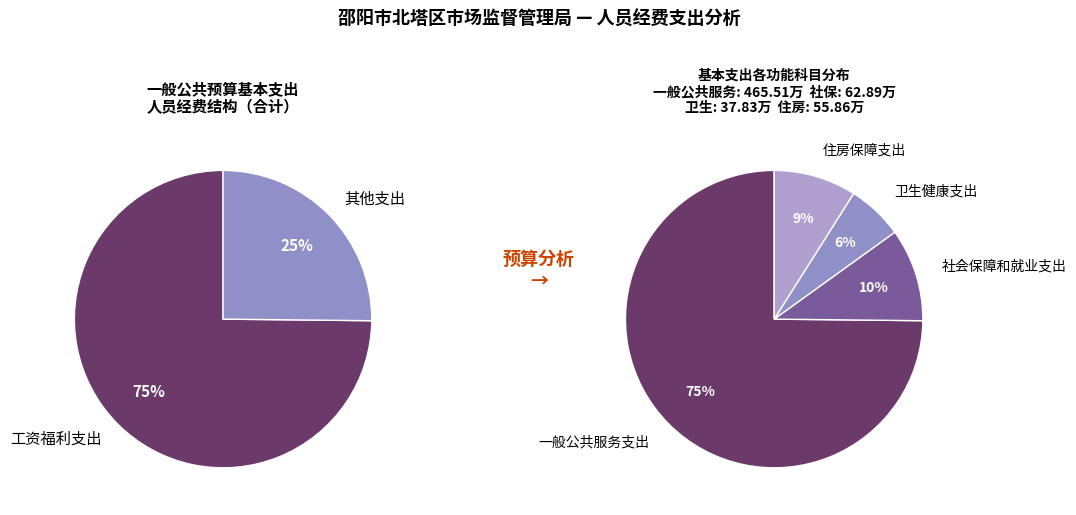

Count the number of slices in the pie.

4